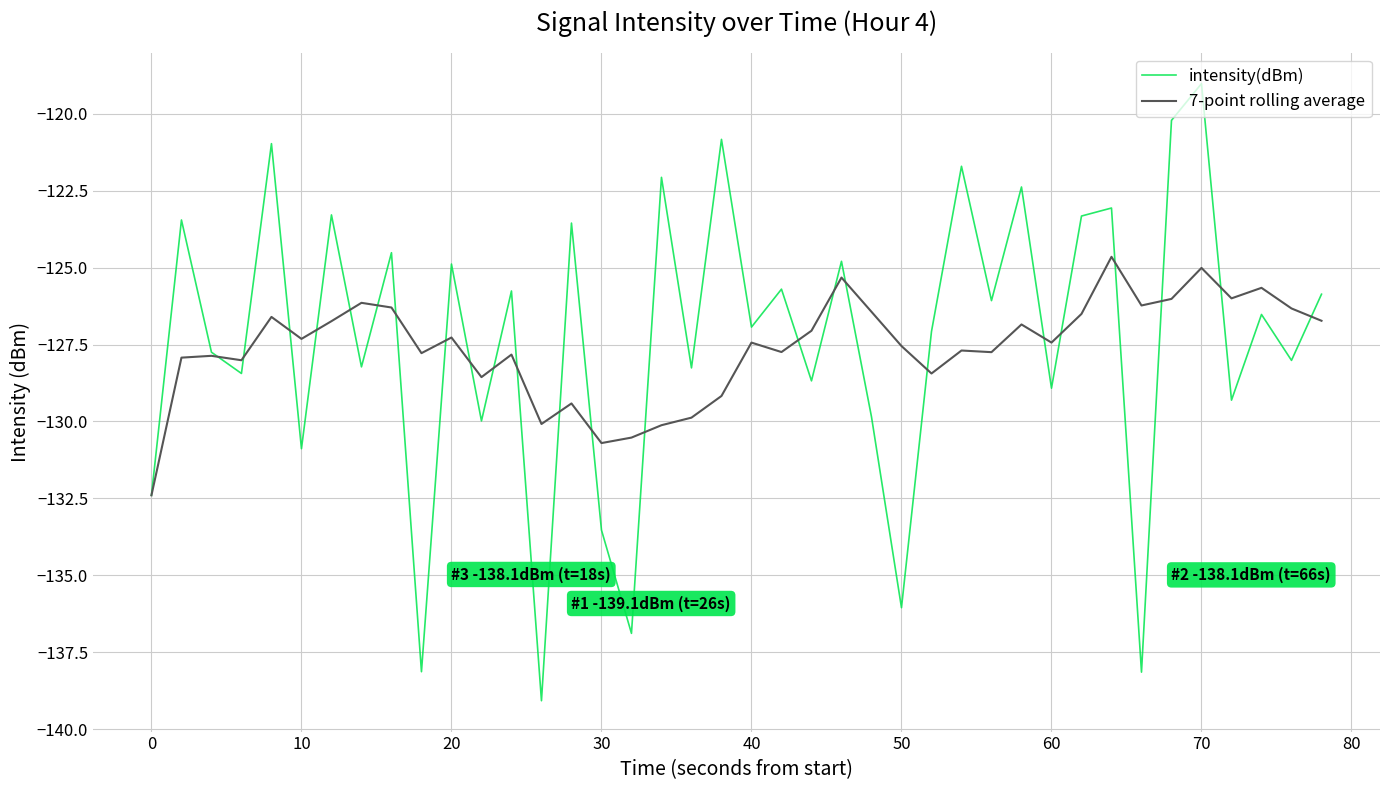

Which series has the largest range (max minus min)?

intensity(dBm)